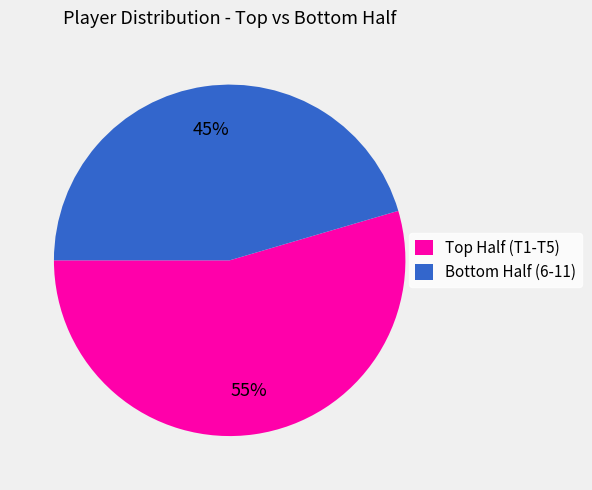

What is the smallest slice in the pie chart?

Bottom Half (6-11)